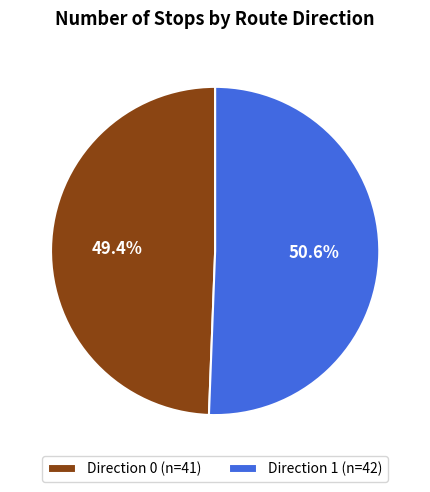

Rank the categories by value from lowest to highest.

Direction 0, Direction 1